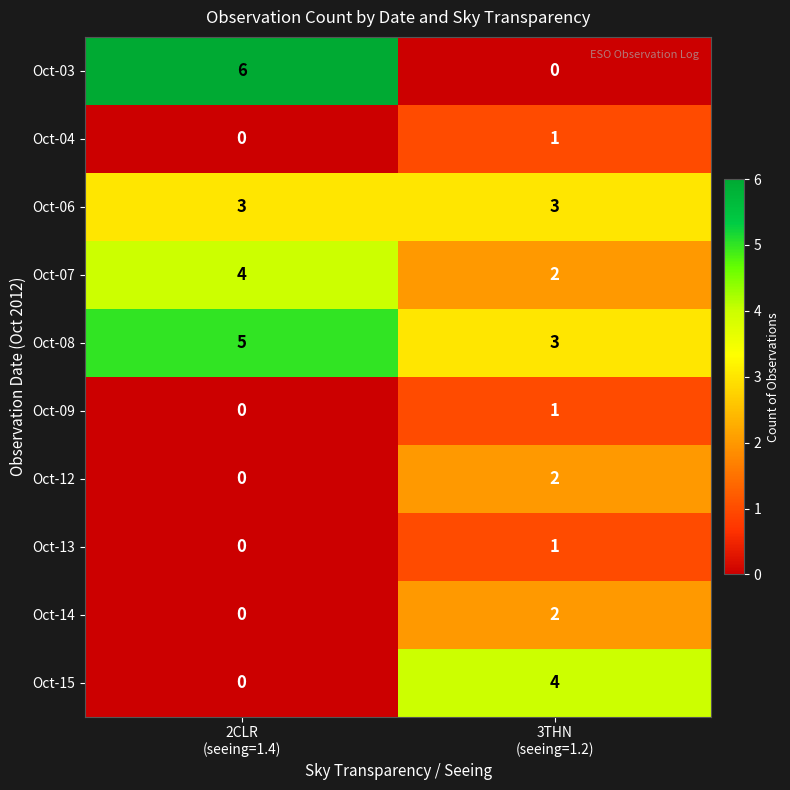

Reading left to right, list all the values displayed in this chart.

Oct-03: 6	0
Oct-04: 0	1
Oct-06: 3	3
Oct-07: 4	2
Oct-08: 5	3
Oct-09: 0	1
Oct-12: 0	2
Oct-13: 0	1
Oct-14: 0	2
Oct-15: 0	4